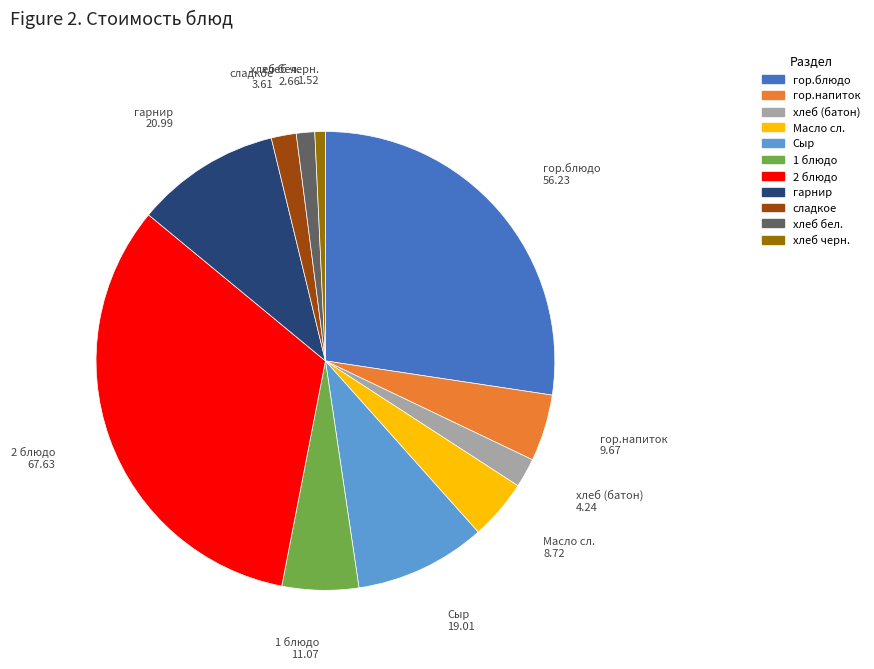

Is the sum of 2 блюдо and хлеб бел. greater than half?

No